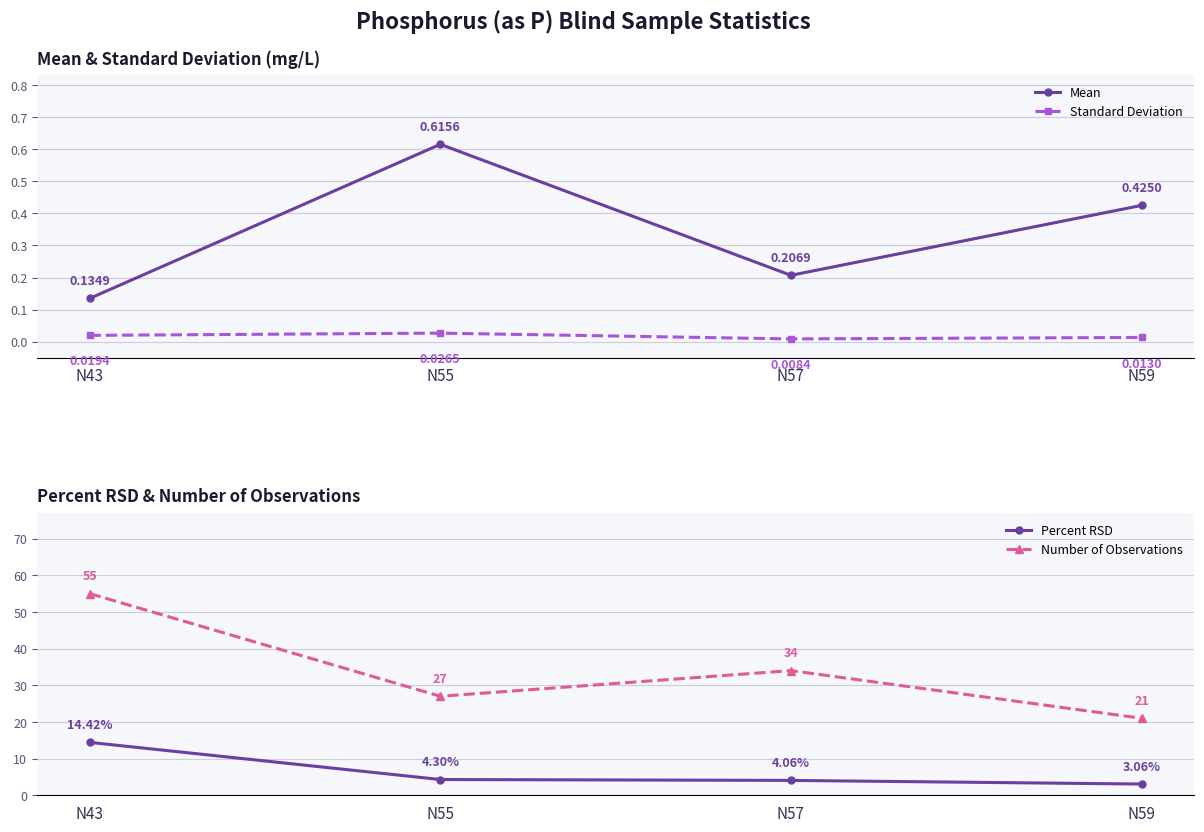

True or false: Standard Deviation and Percent RSD cross at least once.

False